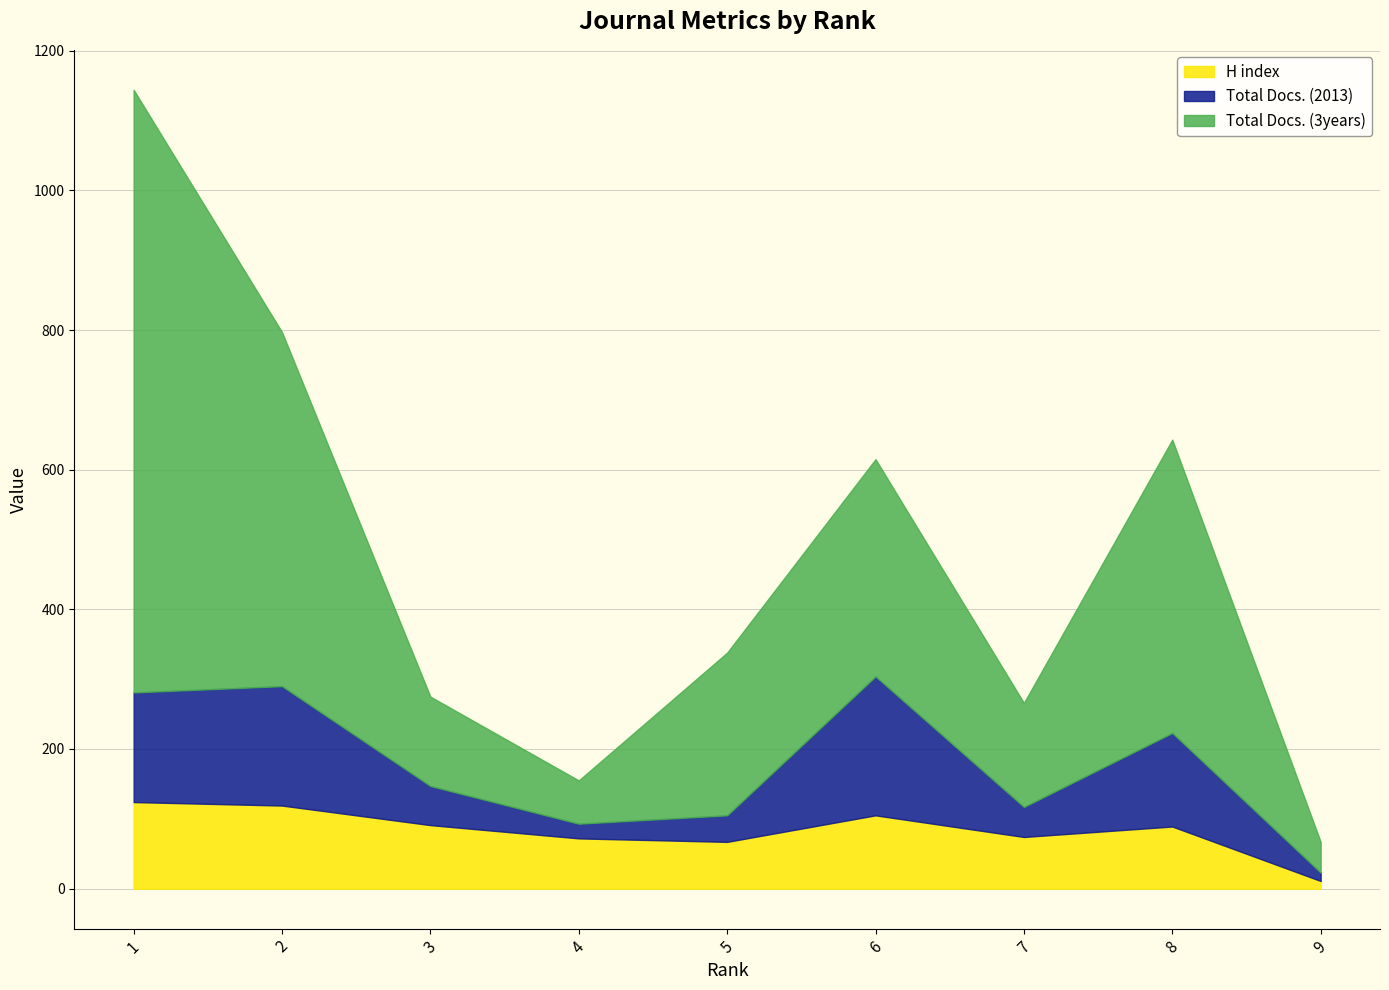

The value of Total Docs. (3years) at 4 is 62. True or false?

True